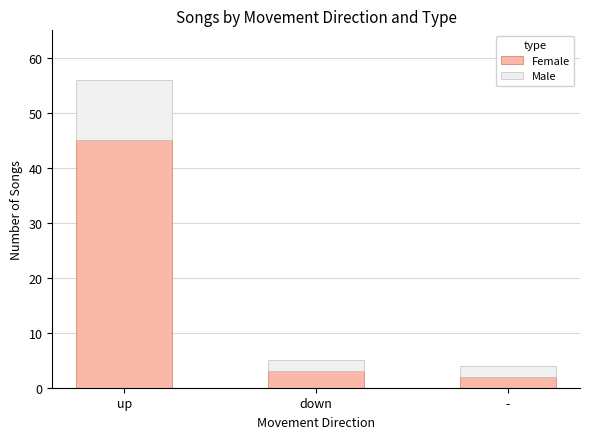

What is the sum of all Female values?

50